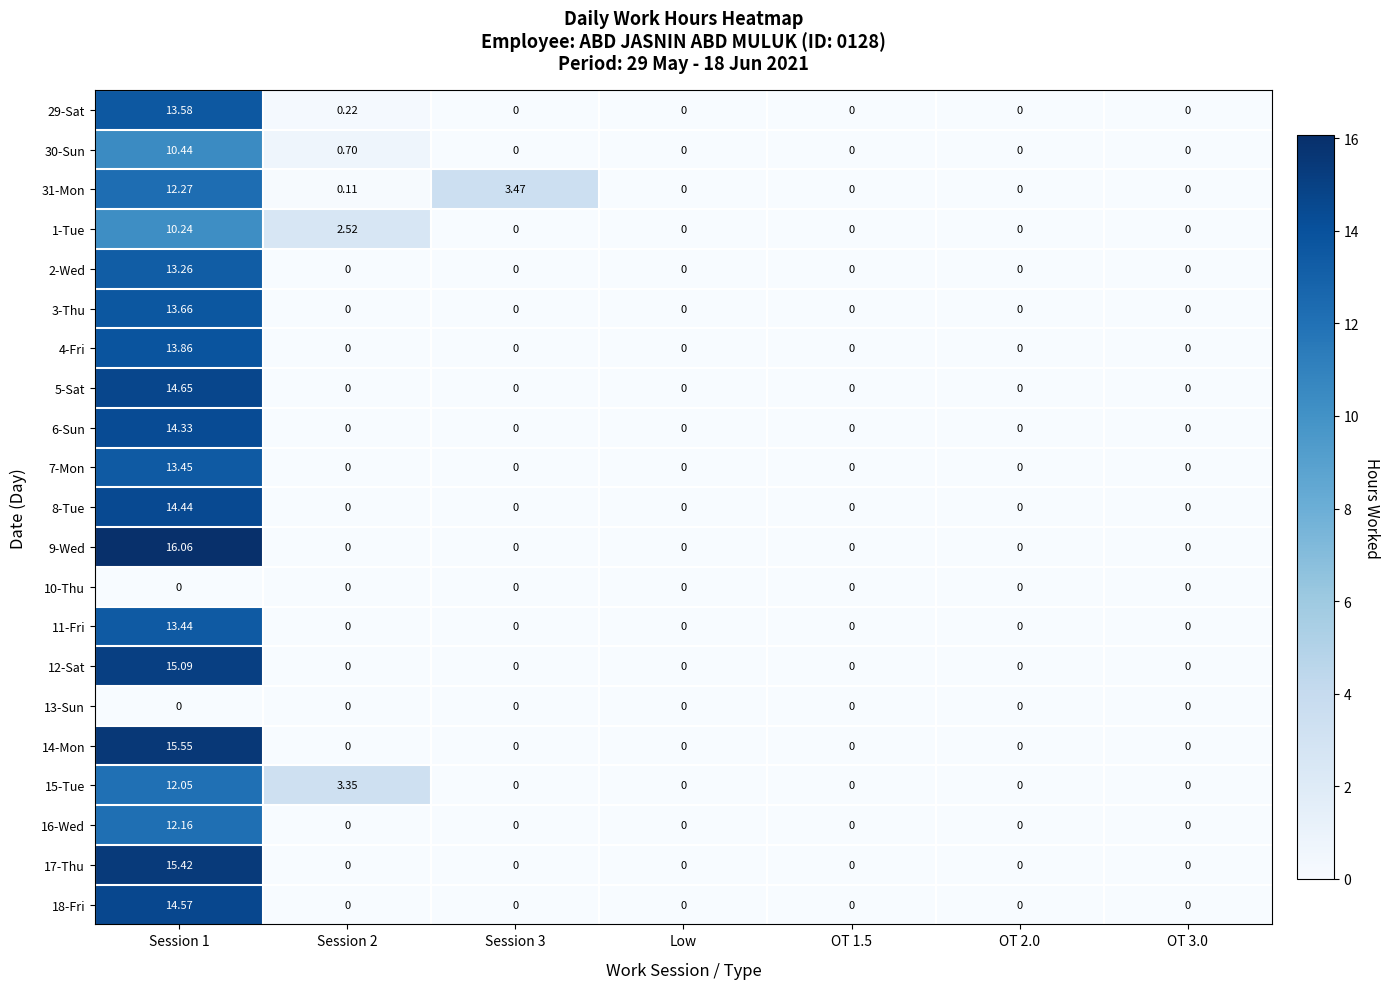

How many positive values does the 17-Thu series have?

1